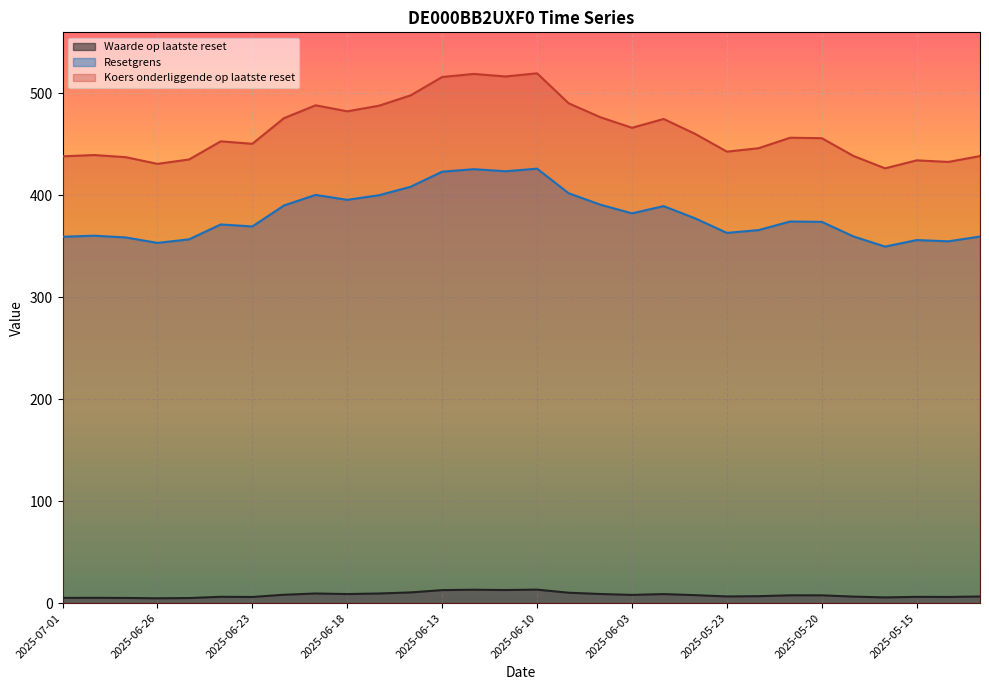

Between 2025-06-30 and 2025-06-11, which series saw the biggest shift?

Koers onderliggende op laatste reset